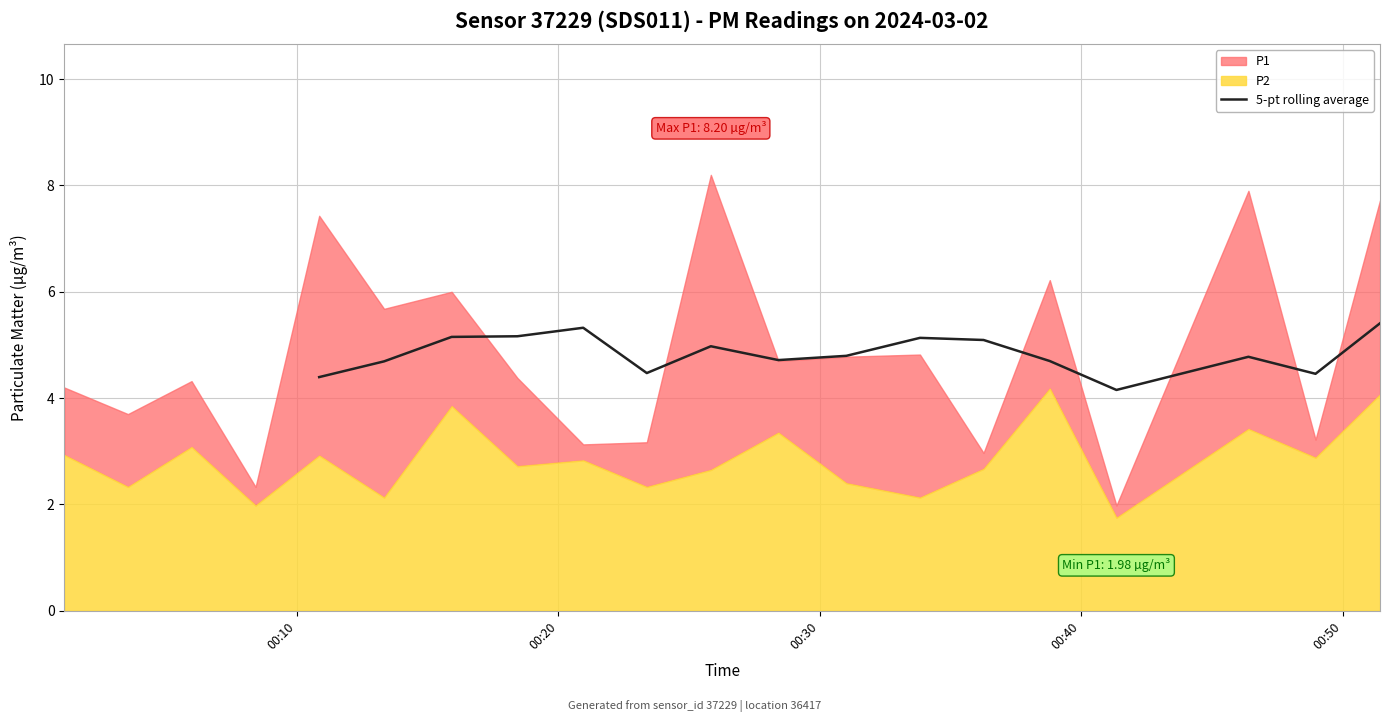

How many lines are shown in the chart?

1